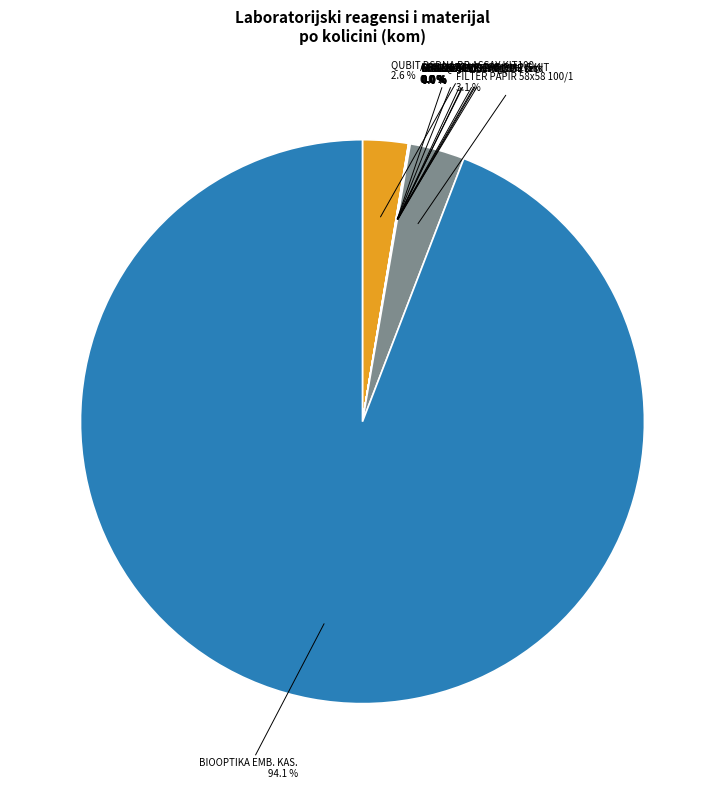

Which slice is the largest?

BIOOPTIKA EMB. KAS.